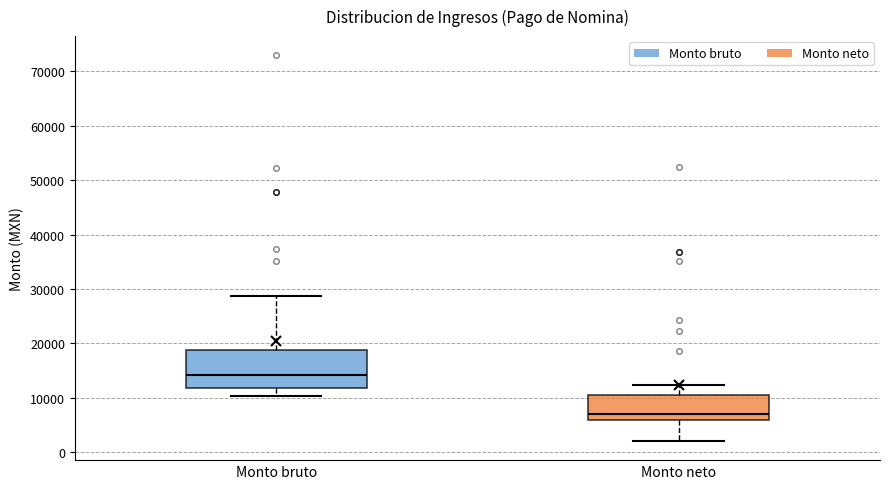

Which box's median line is the highest?

Monto bruto